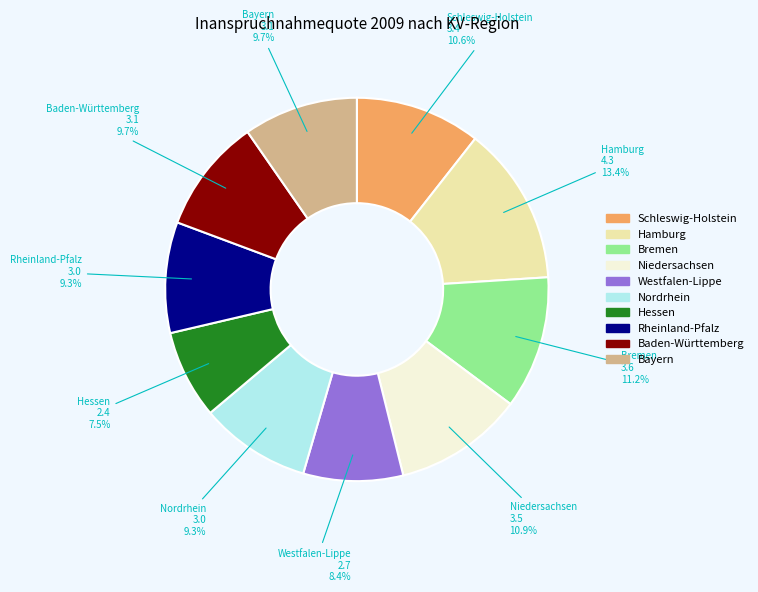

Does any single category account for the majority?

No